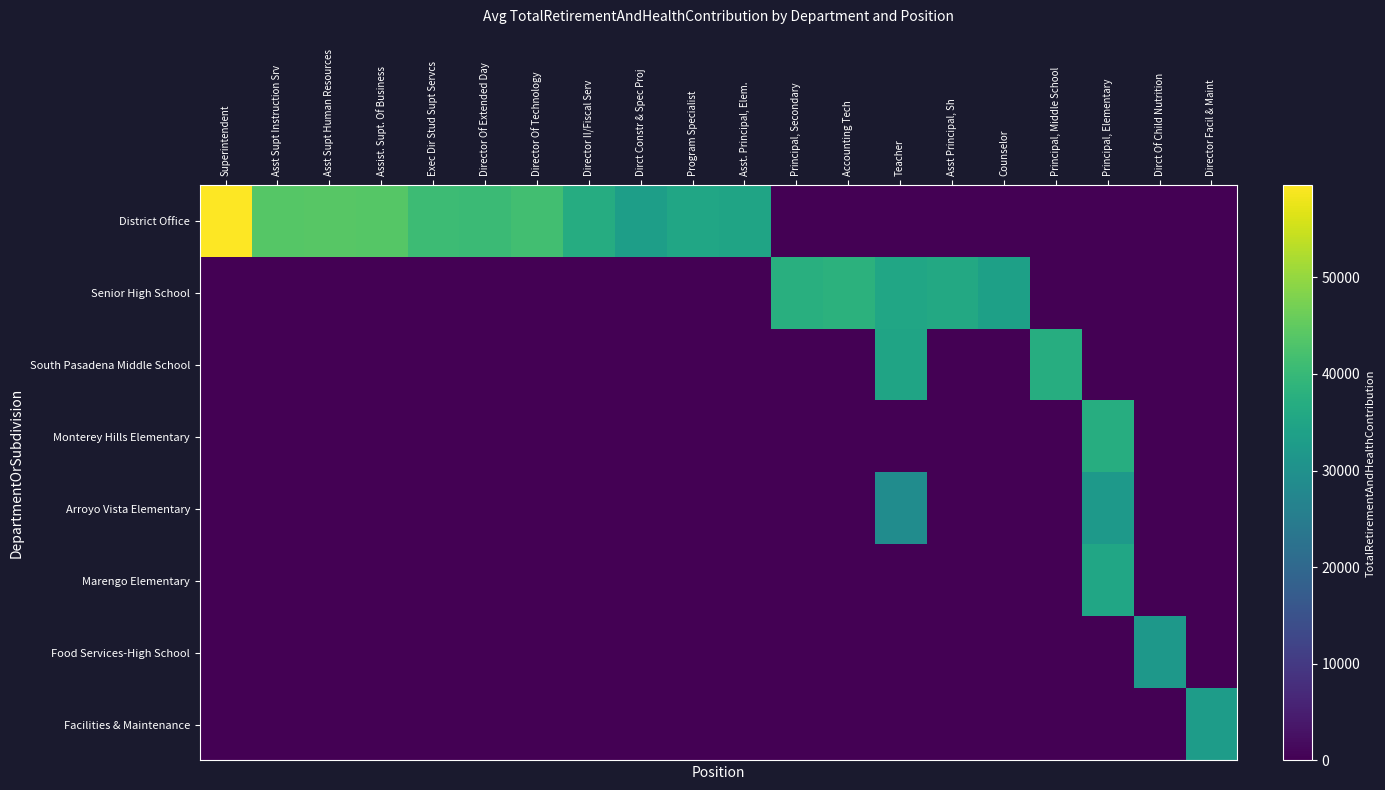

Reading left to right, what are all the values shown in this chart?

District Office: Superintendent=59507	Asst Supt Instruction Srv=43911	Asst Supt Human Resources=44111	Assist. Supt. Of Business=43911	Exec Dir Stud Supt Servcs=40847	Director Of Extended Day=40658	Director Of Technology=41597	Director II/Fiscal Serv=36830	Dirct Constr & Spec Proj=33429	Program Specialist=35128	Asst. Principal, Elem.=34790	Principal, Secondary=0	Accounting Tech=0	Teacher=0	Asst Principal, Sh=0	Counselor=0	Principal, Middle School=0	Principal, Elementary=0	Dirct Of Child Nutrition=0	Director Facil & Maint=0
Senior High School: Superintendent=0	Asst Supt Instruction Srv=0	Asst Supt Human Resources=0	Assist. Supt. Of Business=0	Exec Dir Stud Supt Servcs=0	Director Of Extended Day=0	Director Of Technology=0	Director II/Fiscal Serv=0	Dirct Constr & Spec Proj=0	Program Specialist=0	Asst. Principal, Elem.=0	Principal, Secondary=37460	Accounting Tech=38234	Teacher=35306	Asst Principal, Sh=35845	Counselor=33852	Principal, Middle School=0	Principal, Elementary=0	Dirct Of Child Nutrition=0	Director Facil & Maint=0
South Pasadena Middle School: Superintendent=0	Asst Supt Instruction Srv=0	Asst Supt Human Resources=0	Assist. Supt. Of Business=0	Exec Dir Stud Supt Servcs=0	Director Of Extended Day=0	Director Of Technology=0	Director II/Fiscal Serv=0	Dirct Constr & Spec Proj=0	Program Specialist=0	Asst. Principal, Elem.=0	Principal, Secondary=0	Accounting Tech=0	Teacher=34828	Asst Principal, Sh=0	Counselor=0	Principal, Middle School=37143	Principal, Elementary=0	Dirct Of Child Nutrition=0	Director Facil & Maint=0
Monterey Hills Elementary: Superintendent=0	Asst Supt Instruction Srv=0	Asst Supt Human Resources=0	Assist. Supt. Of Business=0	Exec Dir Stud Supt Servcs=0	Director Of Extended Day=0	Director Of Technology=0	Director II/Fiscal Serv=0	Dirct Constr & Spec Proj=0	Program Specialist=0	Asst. Principal, Elem.=0	Principal, Secondary=0	Accounting Tech=0	Teacher=0	Asst Principal, Sh=0	Counselor=0	Principal, Middle School=0	Principal, Elementary=37073	Dirct Of Child Nutrition=0	Director Facil & Maint=0
Arroyo Vista Elementary: Superintendent=0	Asst Supt Instruction Srv=0	Asst Supt Human Resources=0	Assist. Supt. Of Business=0	Exec Dir Stud Supt Servcs=0	Director Of Extended Day=0	Director Of Technology=0	Director II/Fiscal Serv=0	Dirct Constr & Spec Proj=0	Program Specialist=0	Asst. Principal, Elem.=0	Principal, Secondary=0	Accounting Tech=0	Teacher=28866	Asst Principal, Sh=0	Counselor=0	Principal, Middle School=0	Principal, Elementary=32076	Dirct Of Child Nutrition=0	Director Facil & Maint=0
Marengo Elementary: Superintendent=0	Asst Supt Instruction Srv=0	Asst Supt Human Resources=0	Assist. Supt. Of Business=0	Exec Dir Stud Supt Servcs=0	Director Of Extended Day=0	Director Of Technology=0	Director II/Fiscal Serv=0	Dirct Constr & Spec Proj=0	Program Specialist=0	Asst. Principal, Elem.=0	Principal, Secondary=0	Accounting Tech=0	Teacher=0	Asst Principal, Sh=0	Counselor=0	Principal, Middle School=0	Principal, Elementary=35281	Dirct Of Child Nutrition=0	Director Facil & Maint=0
Food Services-High School: Superintendent=0	Asst Supt Instruction Srv=0	Asst Supt Human Resources=0	Assist. Supt. Of Business=0	Exec Dir Stud Supt Servcs=0	Director Of Extended Day=0	Director Of Technology=0	Director II/Fiscal Serv=0	Dirct Constr & Spec Proj=0	Program Specialist=0	Asst. Principal, Elem.=0	Principal, Secondary=0	Accounting Tech=0	Teacher=0	Asst Principal, Sh=0	Counselor=0	Principal, Middle School=0	Principal, Elementary=0	Dirct Of Child Nutrition=31699	Director Facil & Maint=0
Facilities & Maintenance: Superintendent=0	Asst Supt Instruction Srv=0	Asst Supt Human Resources=0	Assist. Supt. Of Business=0	Exec Dir Stud Supt Servcs=0	Director Of Extended Day=0	Director Of Technology=0	Director II/Fiscal Serv=0	Dirct Constr & Spec Proj=0	Program Specialist=0	Asst. Principal, Elem.=0	Principal, Secondary=0	Accounting Tech=0	Teacher=0	Asst Principal, Sh=0	Counselor=0	Principal, Middle School=0	Principal, Elementary=0	Dirct Of Child Nutrition=0	Director Facil & Maint=32938